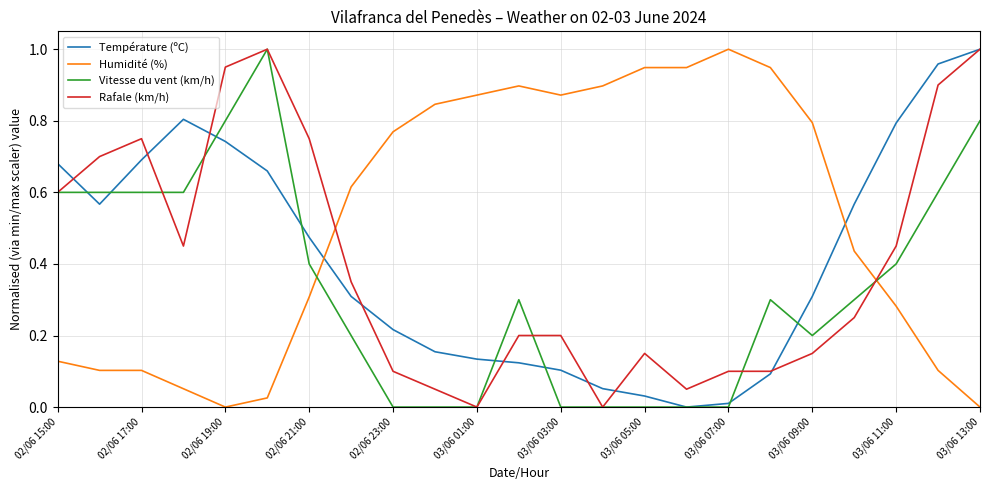

Is this an area chart (filled region under the line)?

No